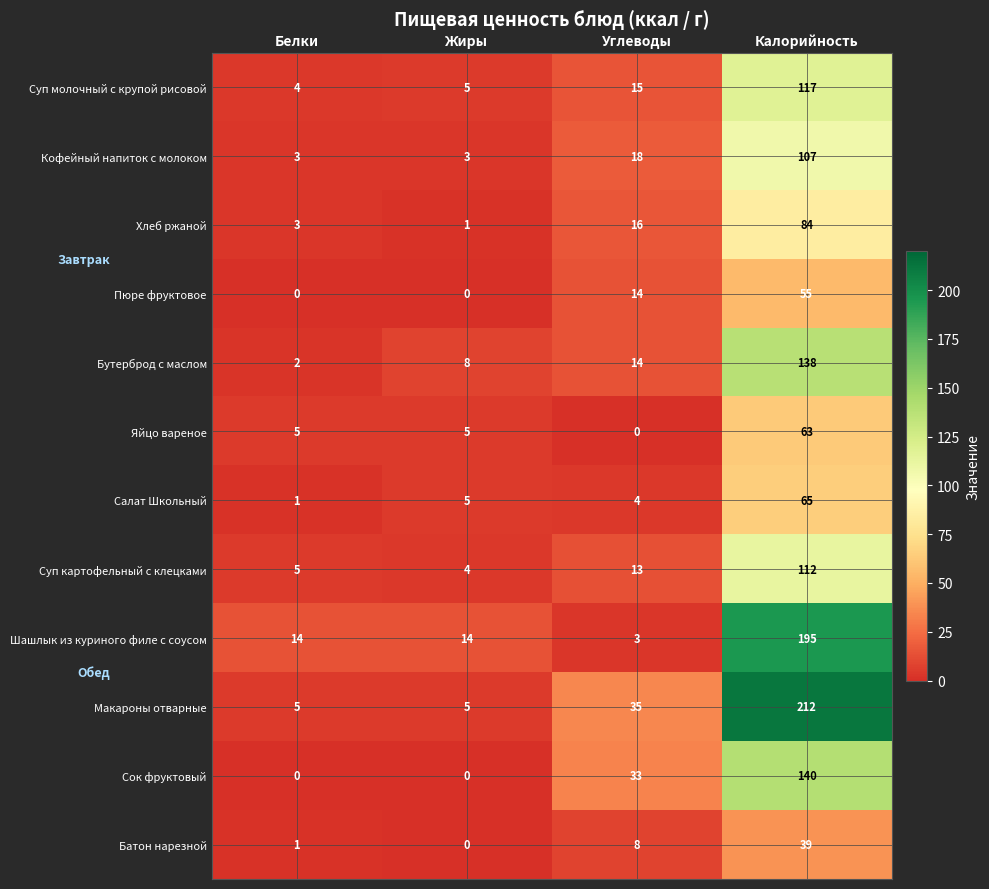

The value of Суп картофельный с клецками at Жиры is 2. True or false?

False